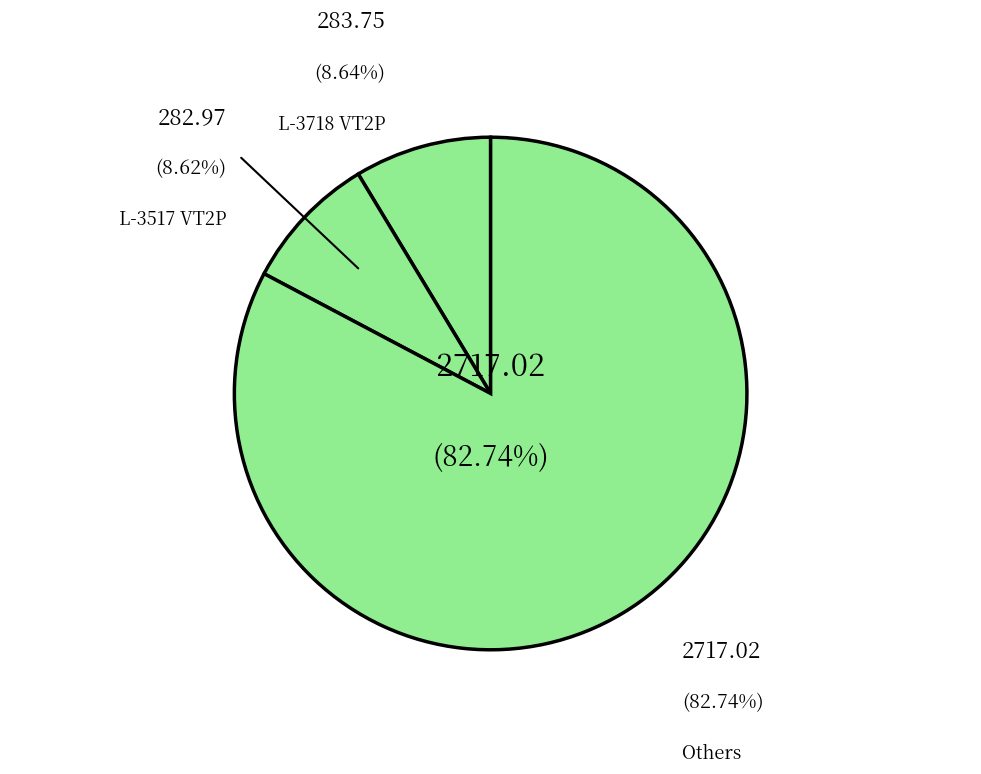

The L-3718 VT2P slice represents 20% of the pie. True or false?

False